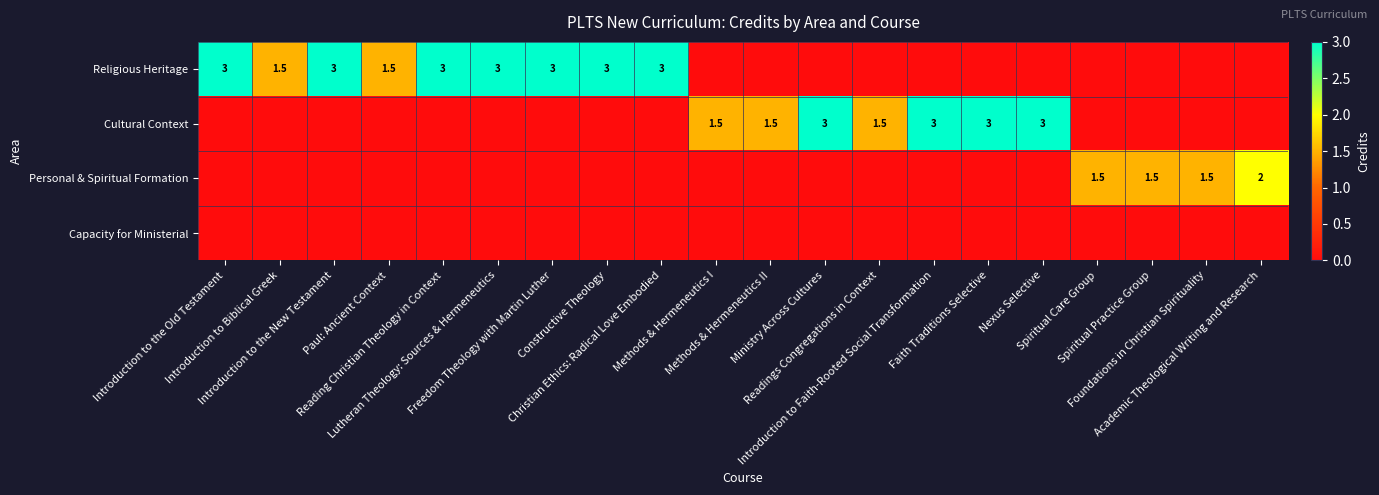

How many distinct data groups are displayed?

4